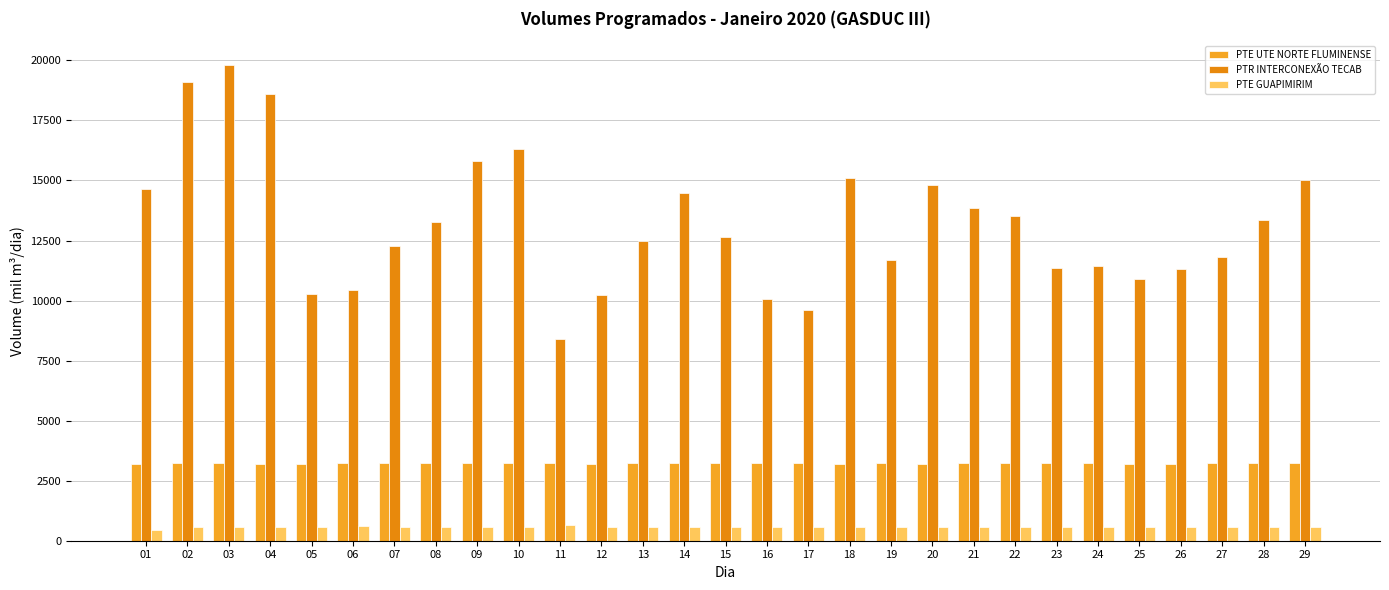

How many values in the PTE GUAPIMIRIM series exceed 591?

21